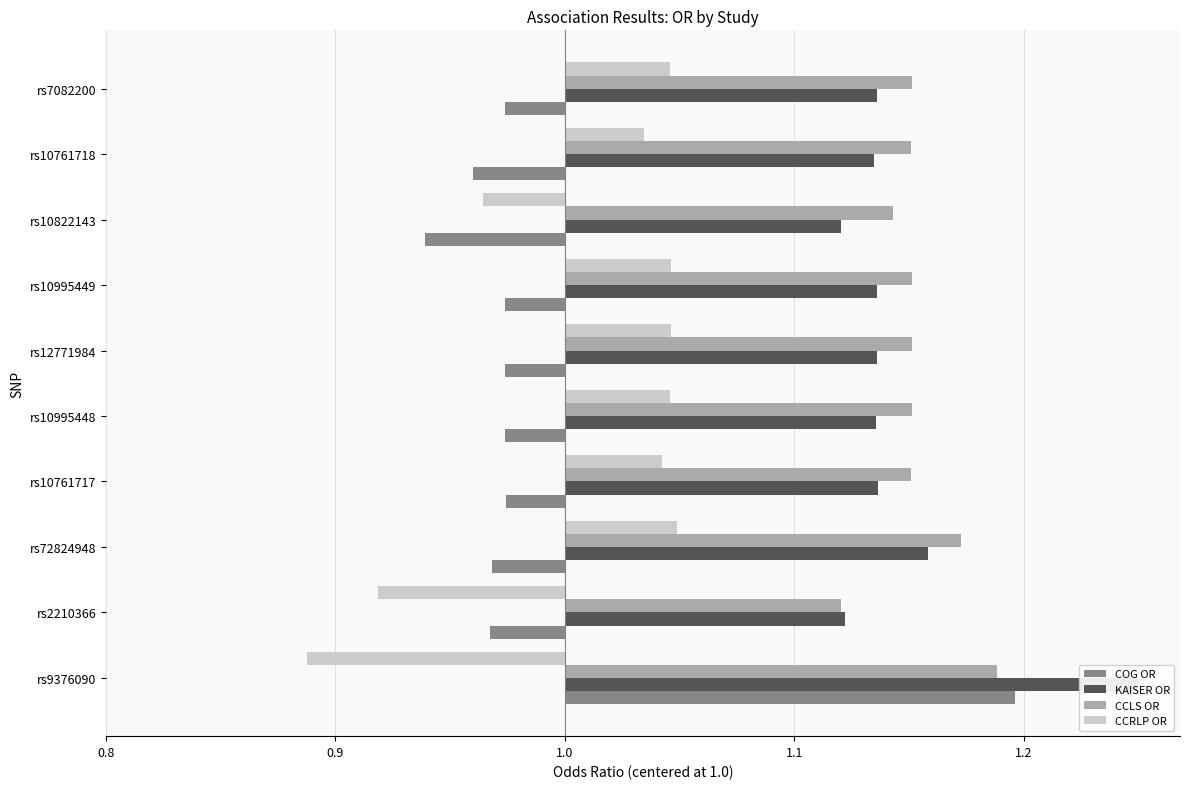

How many categories are shown in the chart?

10